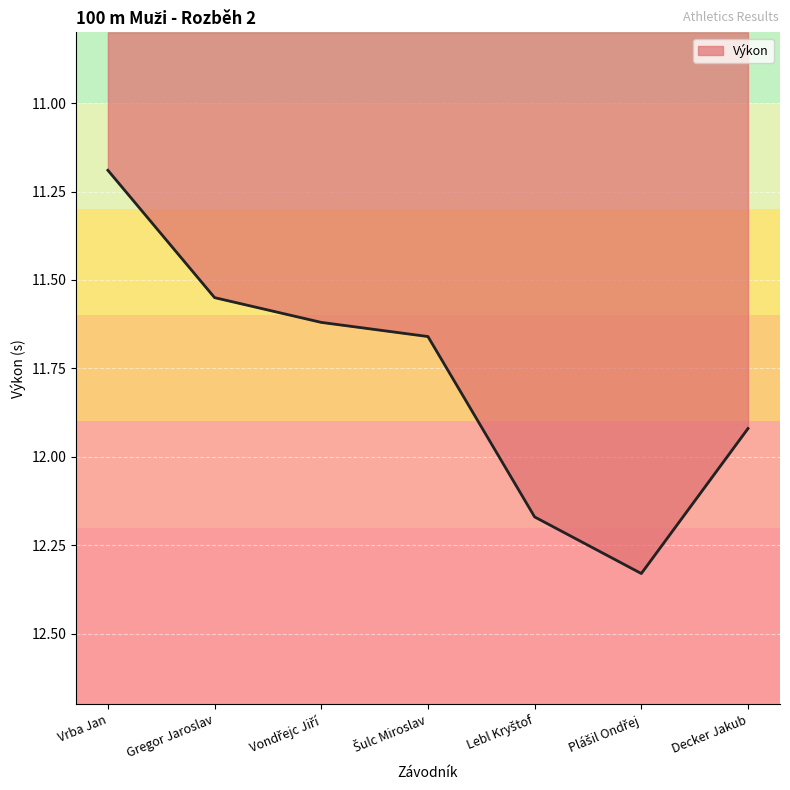

True or false: the data has more than 1 interior local peaks.

False